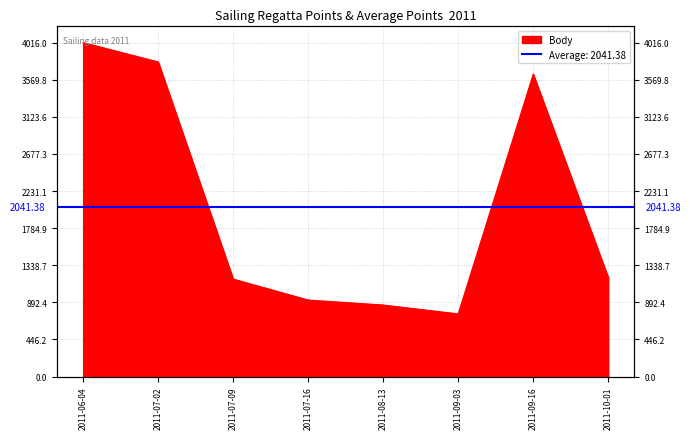

At which label is the value closest to 2384?

2011-10-01